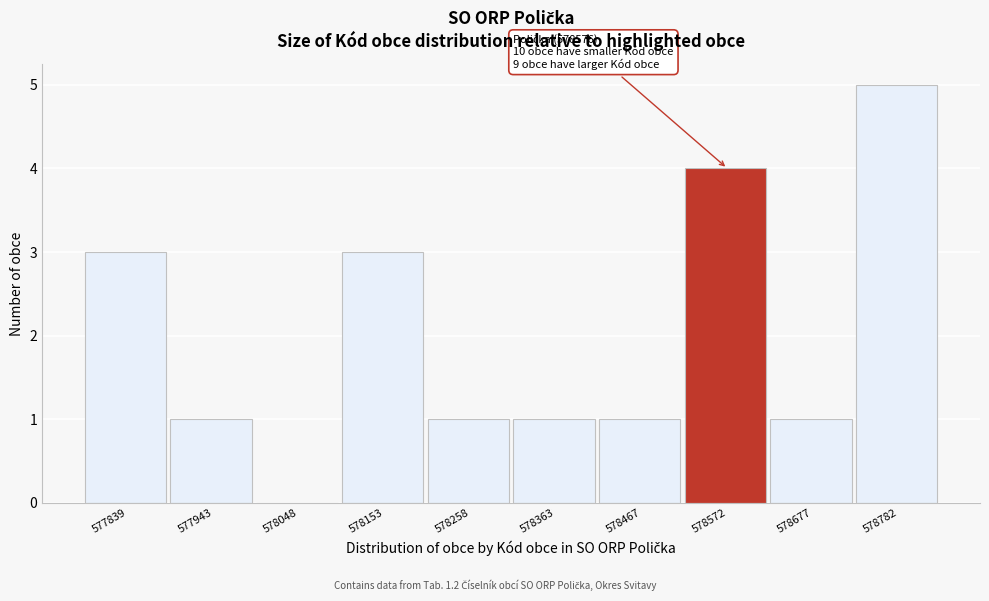

Reading right to left, what are all the values shown in this chart?

578782=5	578677=1	578572=4	578467=1	578363=1	578258=1	578153=3	578048=0	577943=1	577839=3